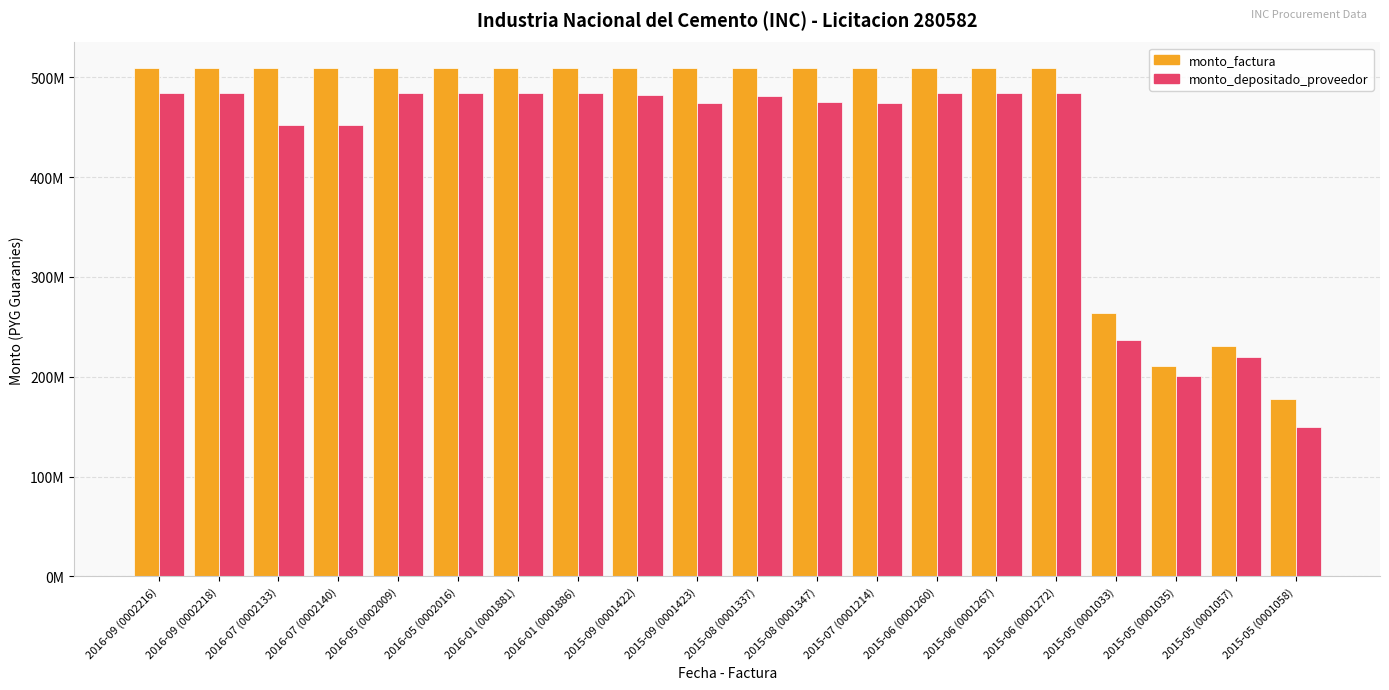

Between 2015-07 (0001214) and 2015-05 (0001057), which series saw the biggest shift?

monto_factura